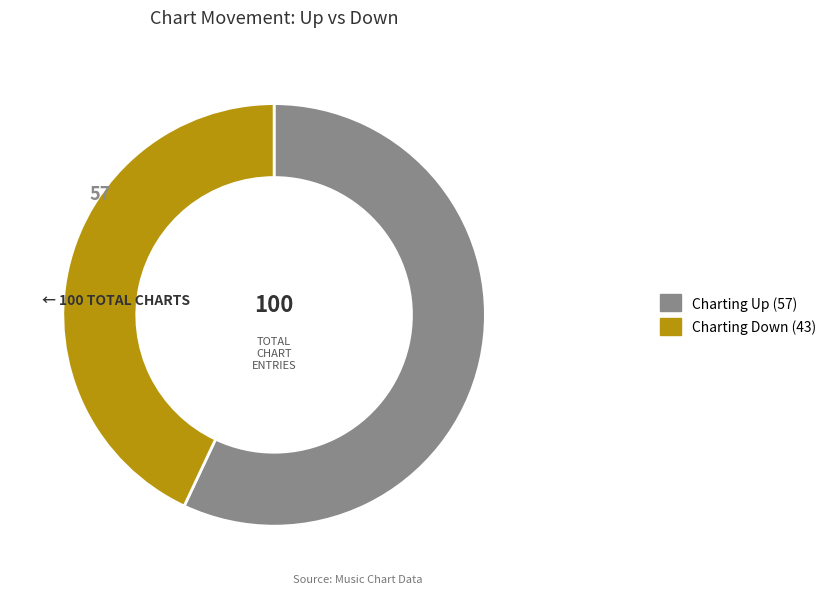

Is there a majority slice in this chart?

Yes